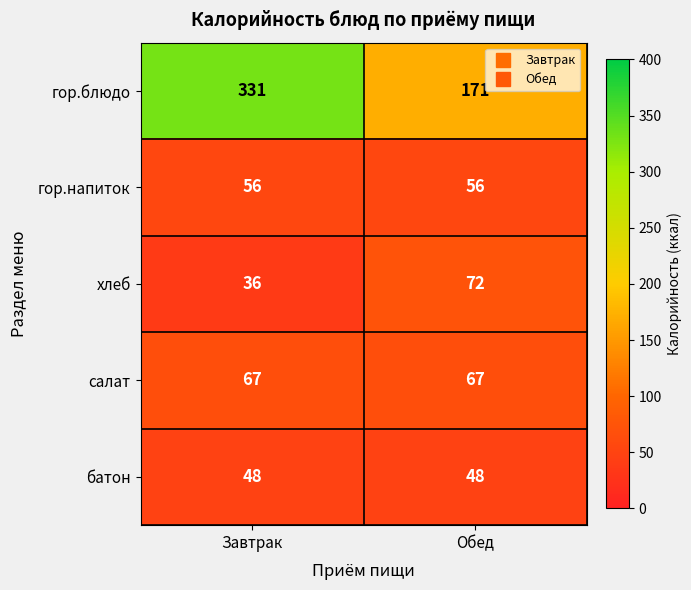

Rank the series at Завтрак from lowest to highest value.

хлеб, батон, гор.напиток, салат, гор.блюдо